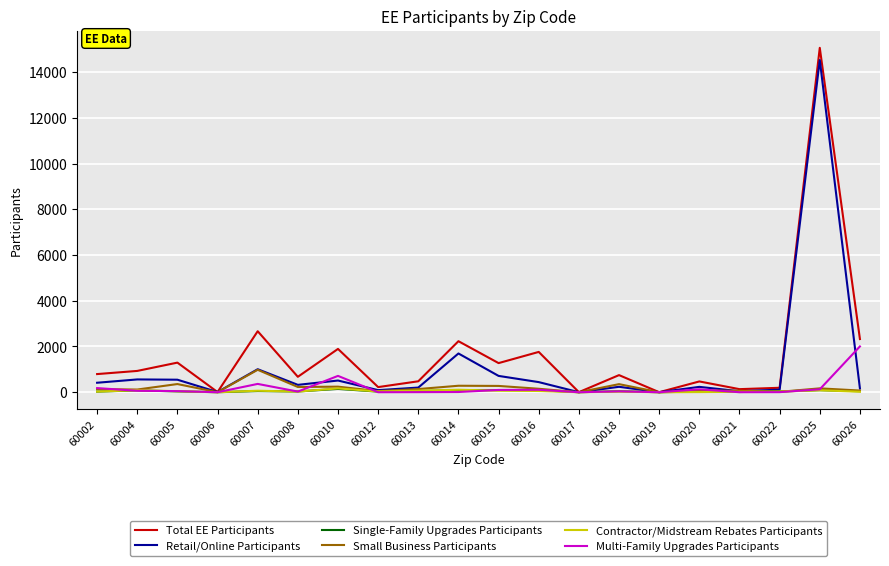

What is the highest value of the Retail/Online Participants series?

14524